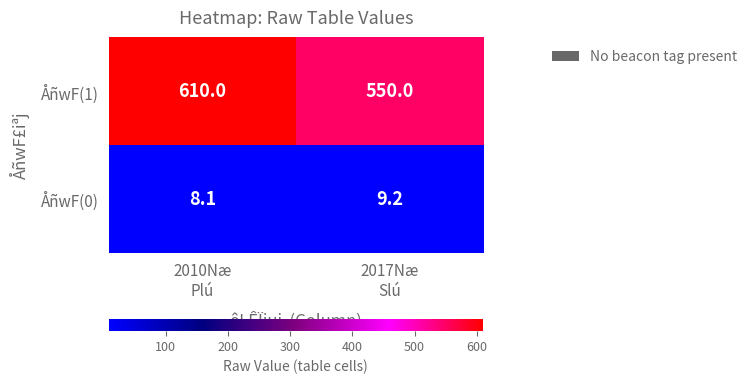

What is the difference between the maximum and minimum values in the ÅñwF(0) series?

1.1